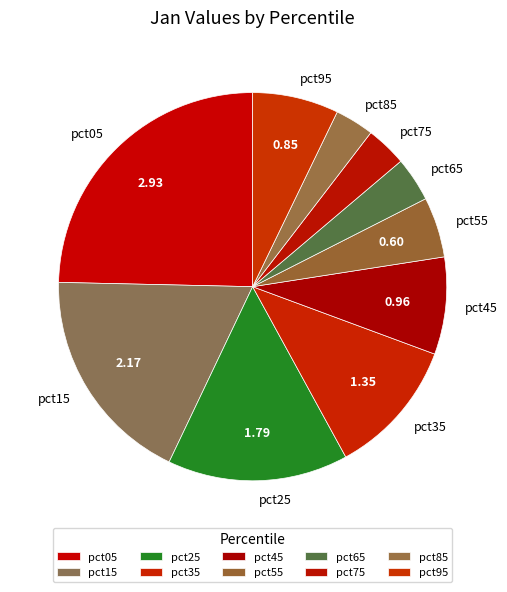

Is pct65 the majority of the pie?

No